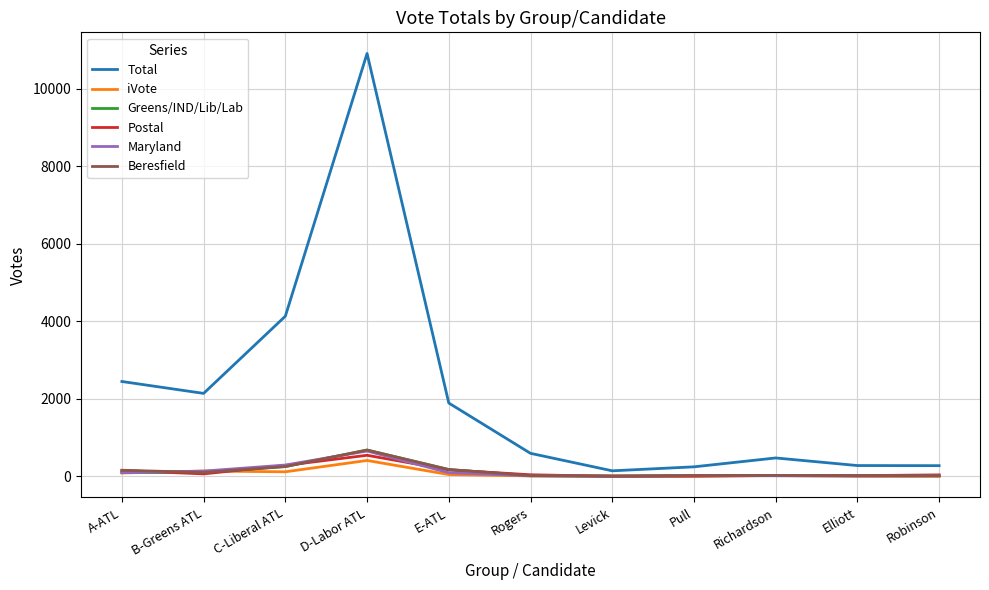

Where is Postal nearest to the value 274?

C-Liberal ATL